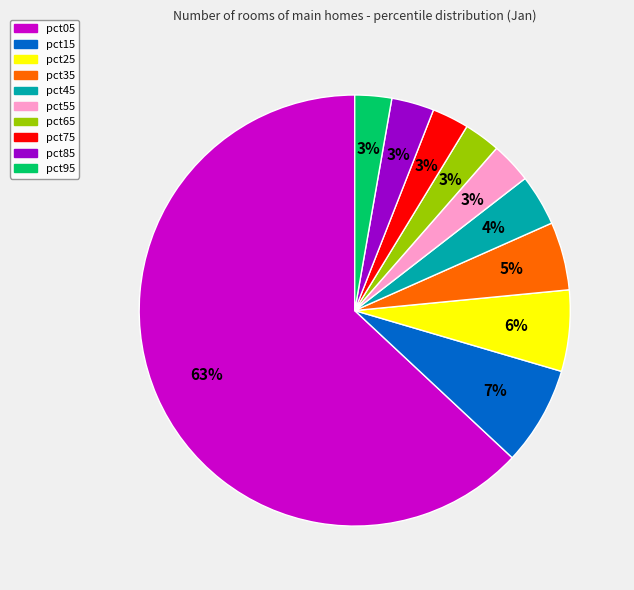

To the nearest percent, what is the combined percentage of pct15 and pct65?

10%